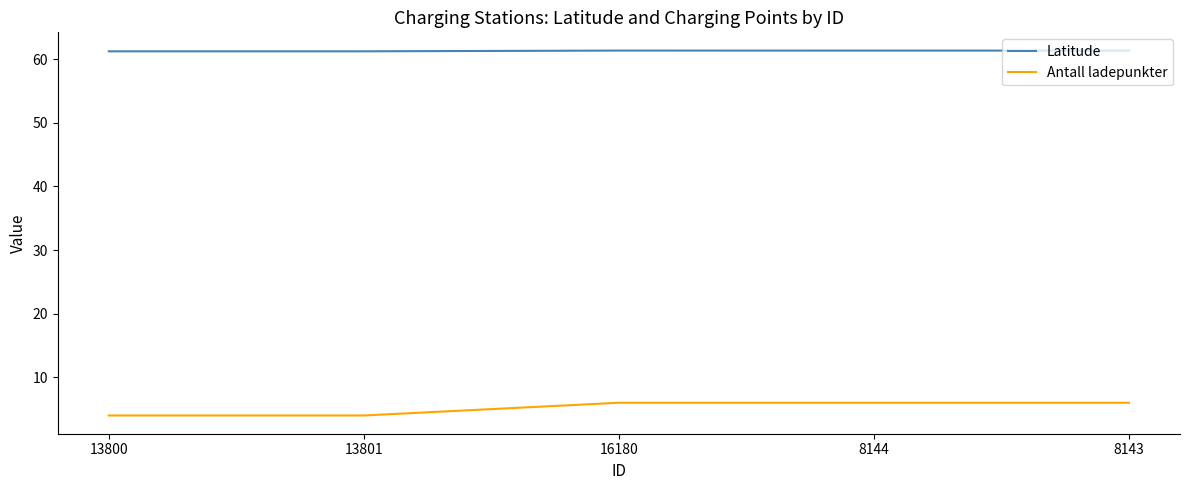

What is the sum of all Antall ladepunkter values?

26.0